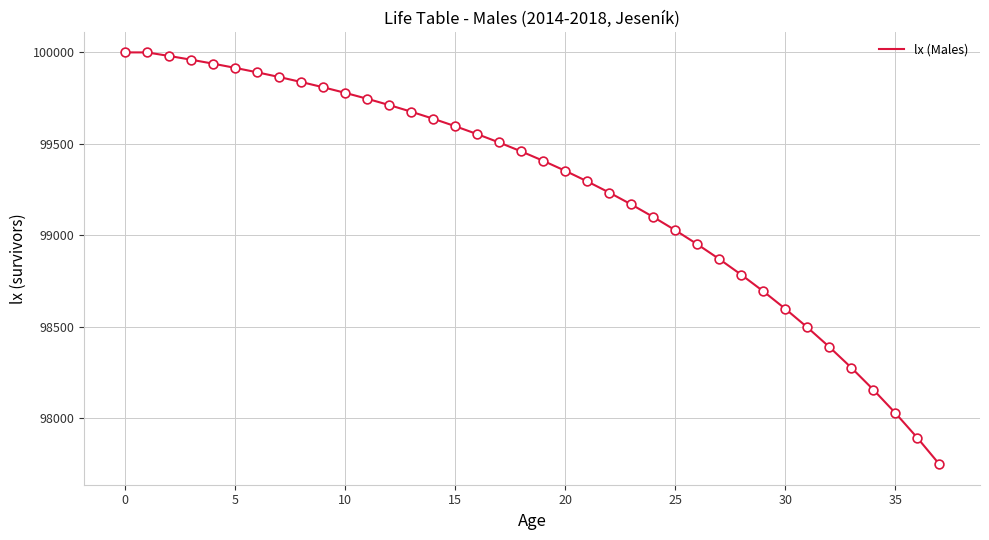

What is the minimum value shown in the chart?

97746.9